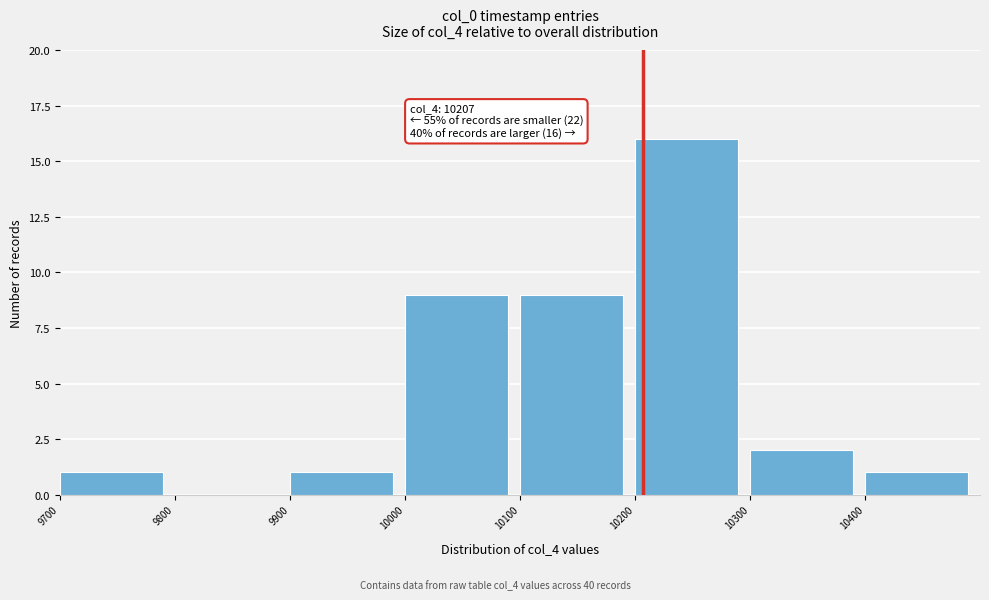

Over which range of the x-axis is the bar tallest?

10200 to 10300